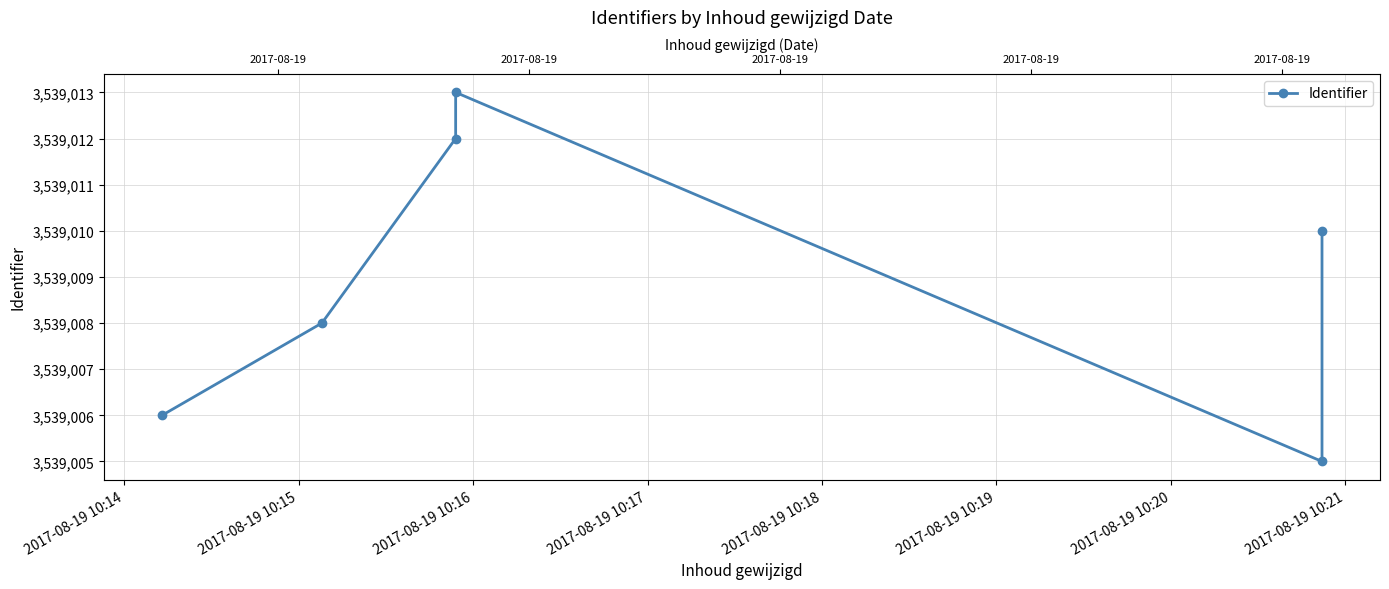

Read the value at 2017-08-19 10:16.

3539012